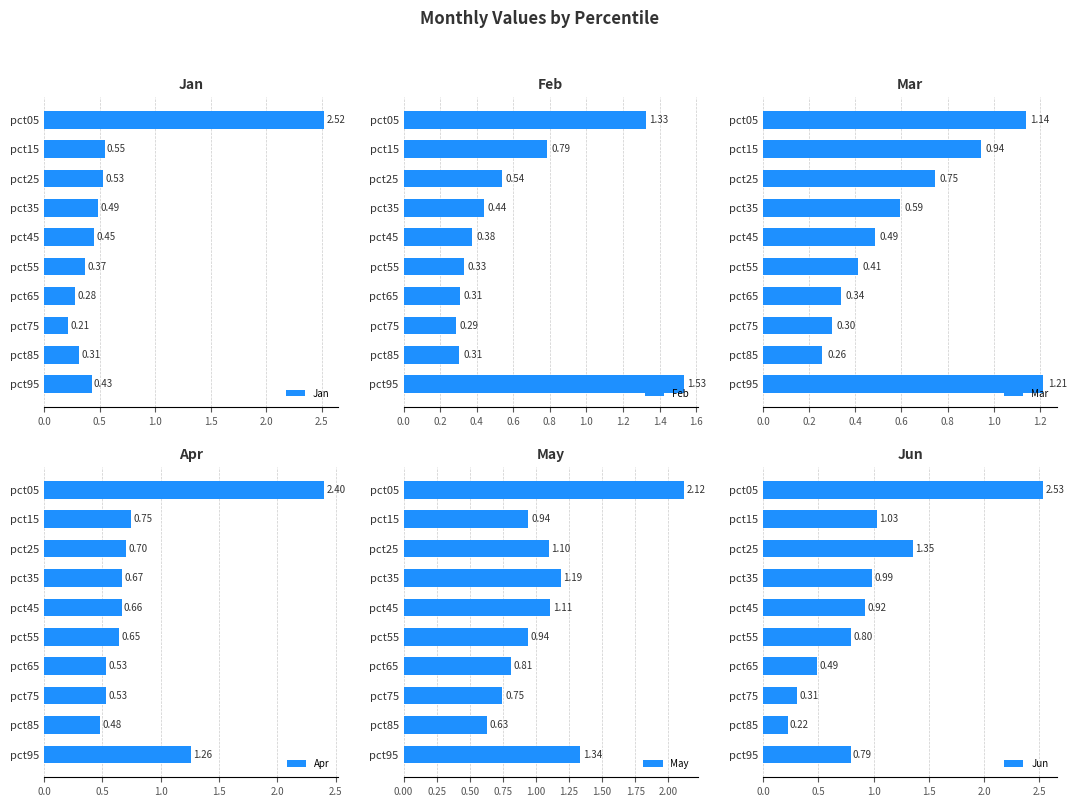

Reading left to right, what are all the values shown in this chart?

Jan: 2.5	0.5	0.5	0.5	0.4	0.4	0.3	0.2	0.3	0.4
Feb: 1.3	0.8	0.5	0.4	0.4	0.3	0.3	0.3	0.3	1.5
Mar: 1.1	0.9	0.7	0.6	0.5	0.4	0.3	0.3	0.3	1.2
Apr: 2.4	0.7	0.7	0.7	0.7	0.6	0.5	0.5	0.5	1.3
May: 2.1	0.9	1.1	1.2	1.1	0.9	0.8	0.7	0.6	1.3
Jun: 2.5	1.0	1.4	1.0	0.9	0.8	0.5	0.3	0.2	0.8